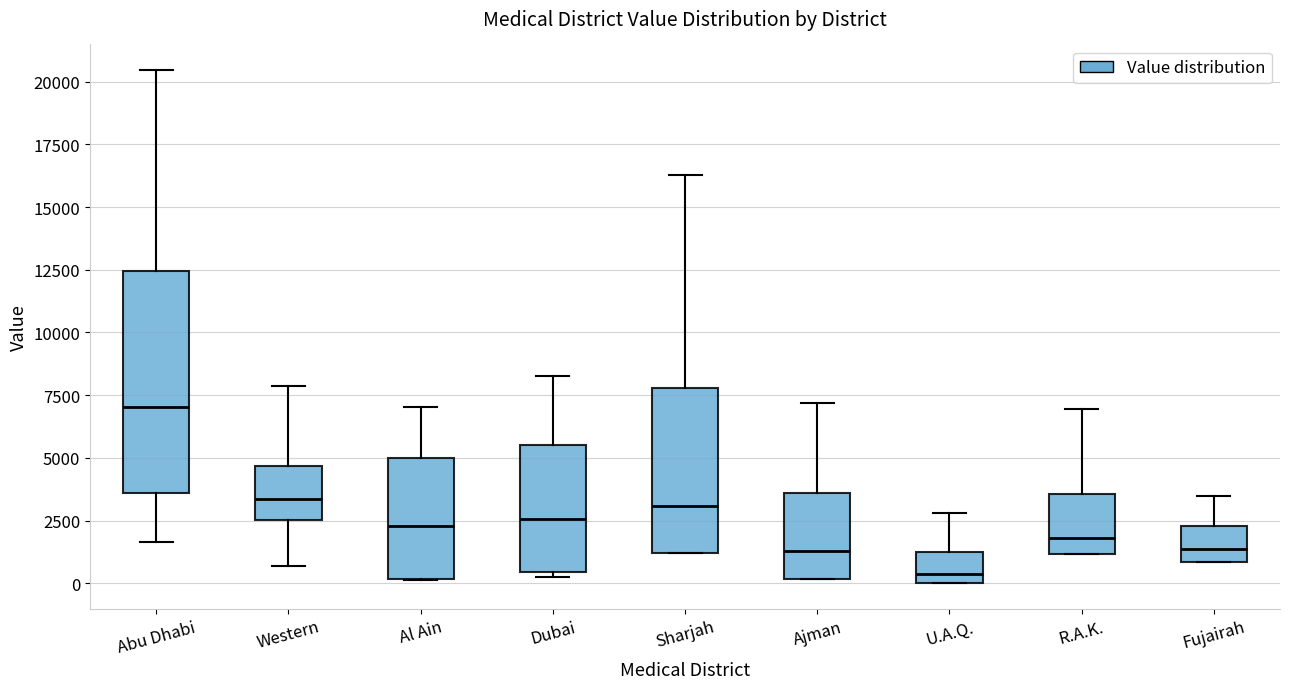

Which box is the tallest, from its lower edge to its upper edge?

Abu Dhabi